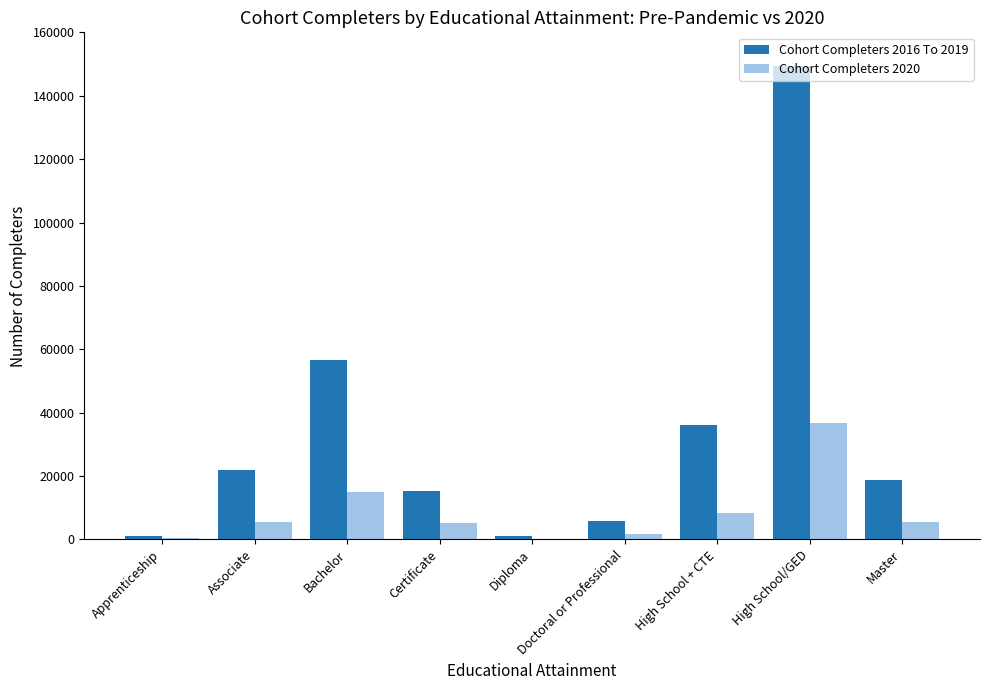

The value of Cohort Completers 2020 at Associate is 5364. True or false?

True